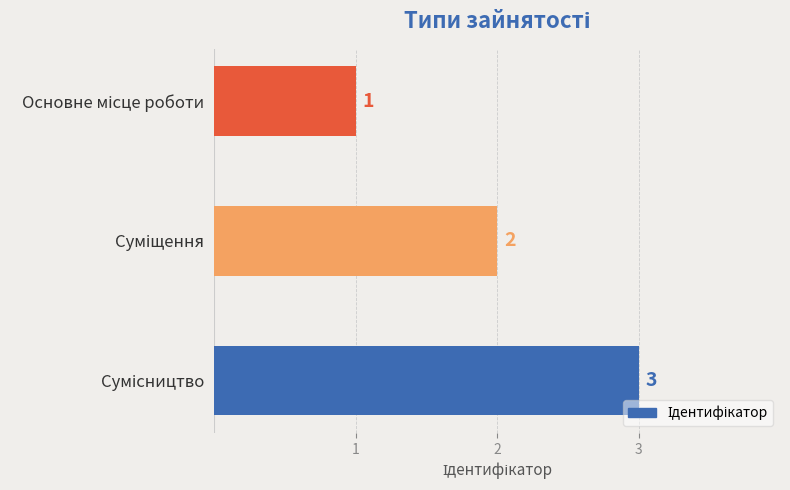

What is the sum of all values?

6